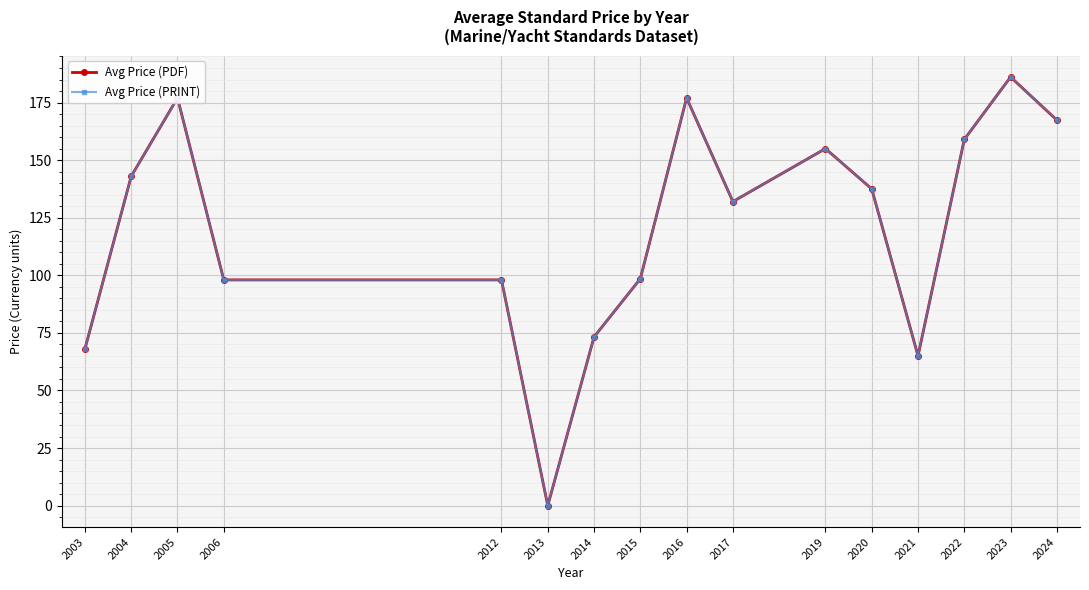

How many interior local valleys does the Avg Price (PDF) series have?

3